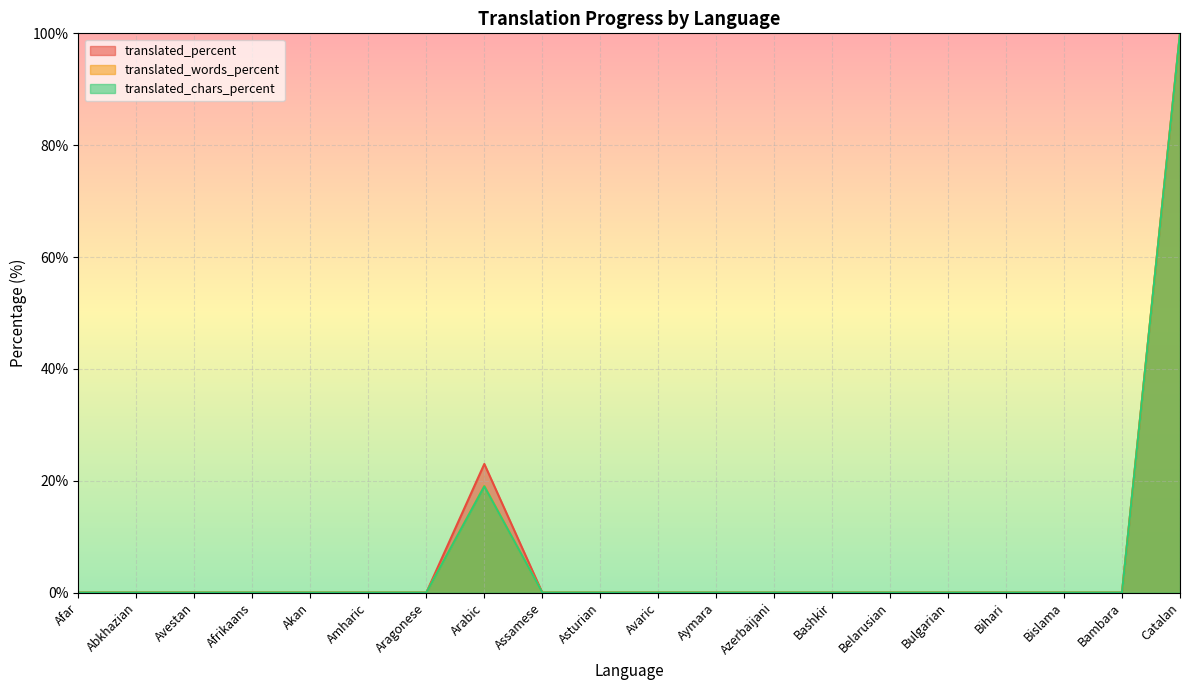

At which label is translated_words_percent closest to 50?

Arabic